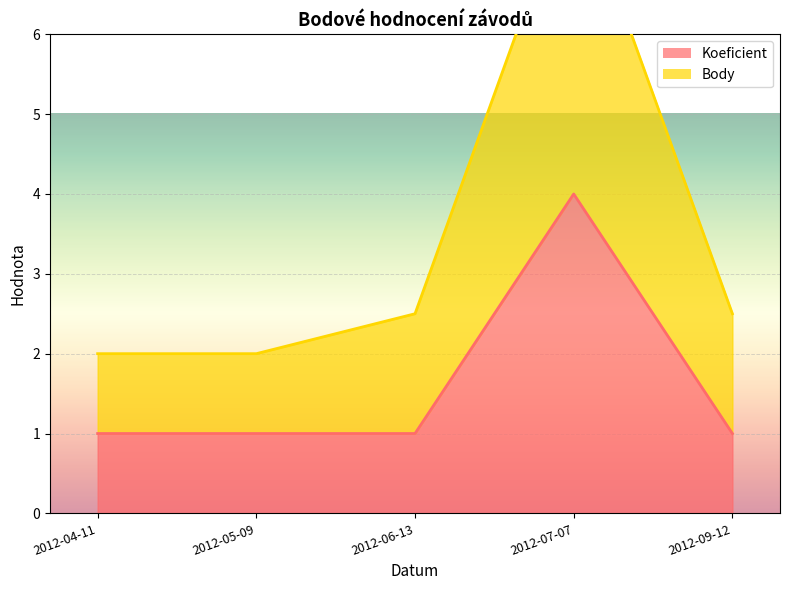

Where is Koeficient nearest to the value 2?

2012-04-11